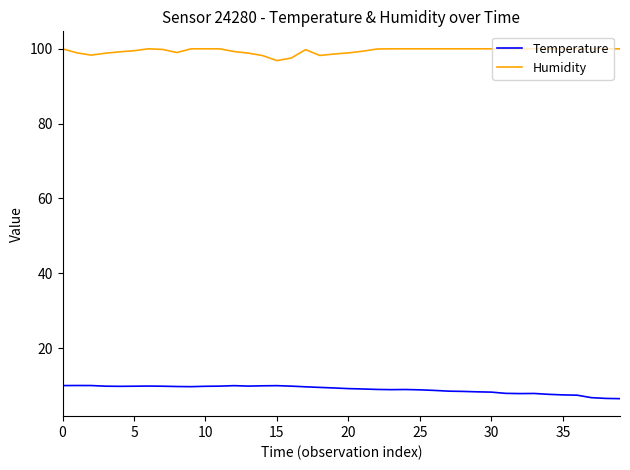

List the series in order of their peak value, highest first.

Humidity, Temperature